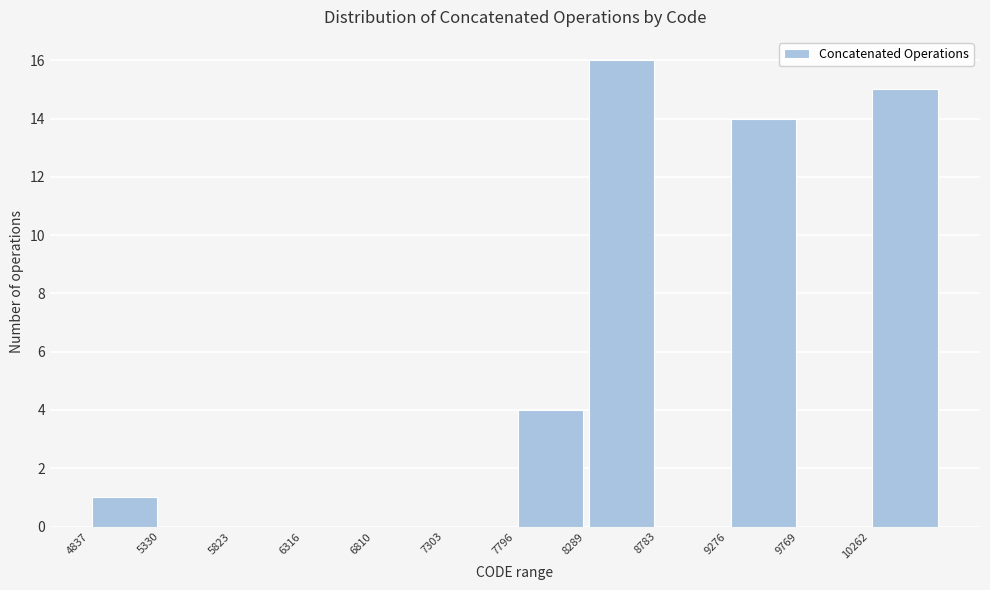

Reading left to right, list every bar in this chart as the range it spans on the x-axis followed by its height. Neither the bar edges nor the heights are printed on the chart, so give them approximately, as read against the axes.

4850 to 5350: 1
5350 to 5800: 0
5800 to 6300: 0
6300 to 6800: 0
6800 to 7300: 0
7300 to 7800: 0
7800 to 8300: 4
8300 to 8800: 16
8800 to 9300: 0
9300 to 9750: 14
9750 to 10250: 0
10250 to 10750: 15